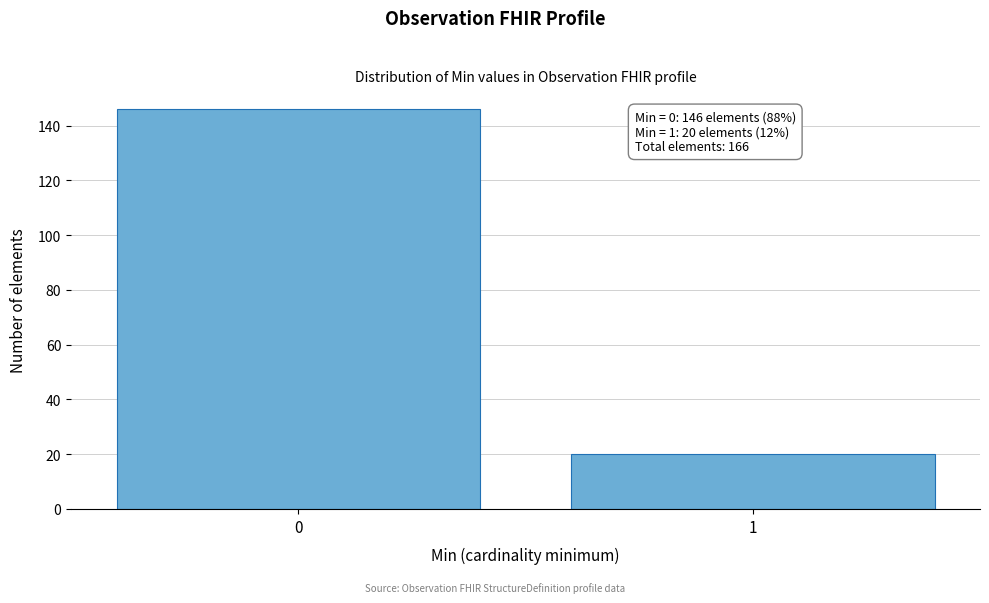

Reading left to right, transcribe all the data shown in this chart.

0=146	1=20